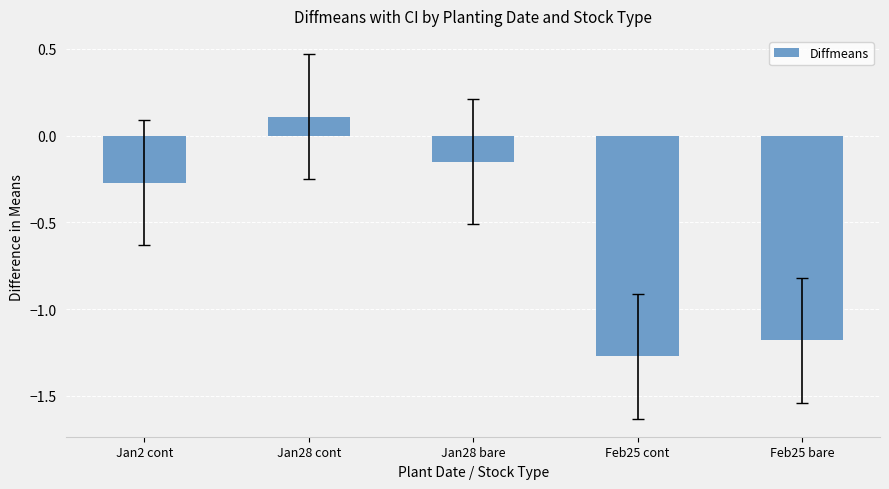

How many bars are there in total?

5